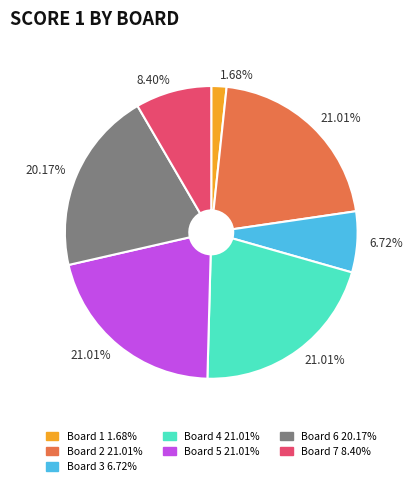

To the nearest percent, what percentage of the pie is Board 5?

21%